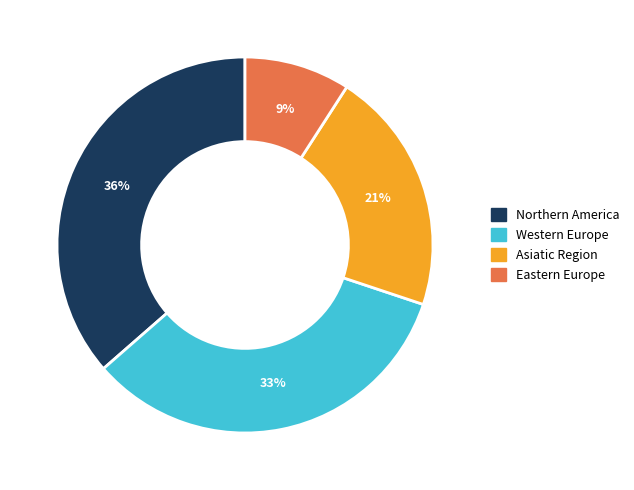

The Northern America slice represents 23% of the pie. True or false?

False